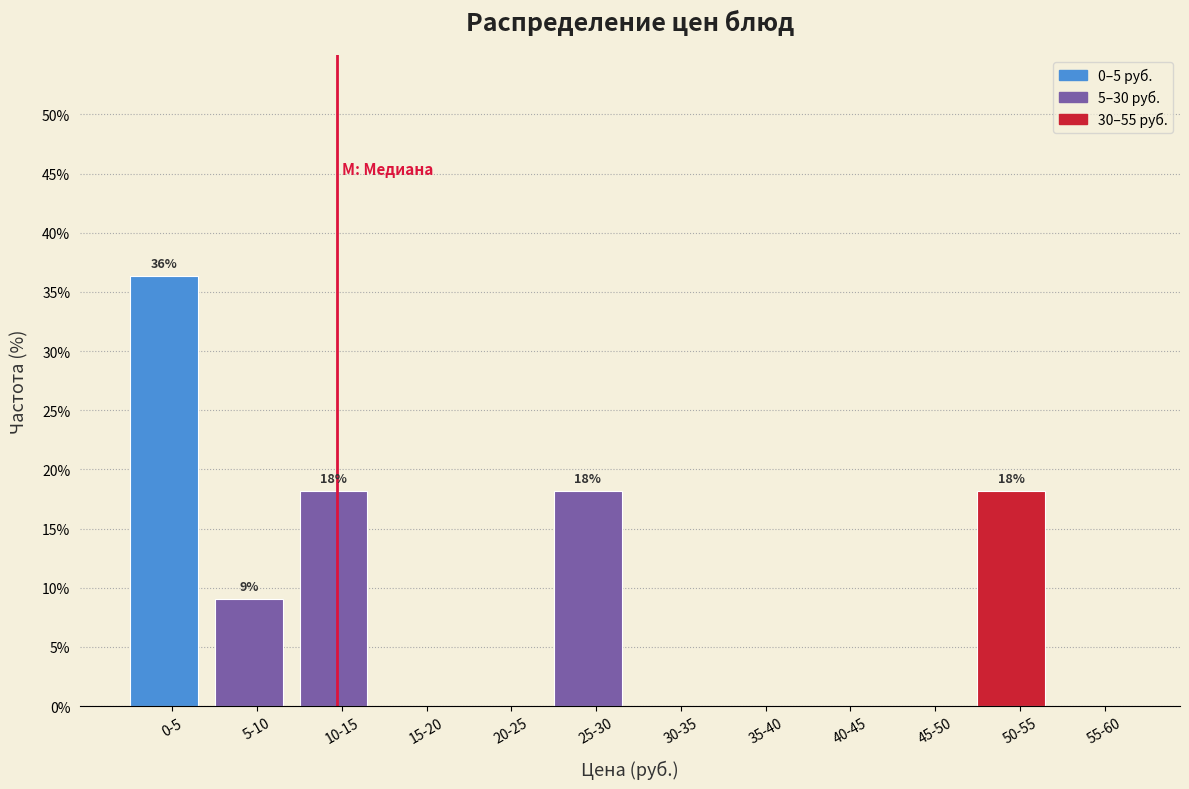

Reading left to right, extract all data points from this chart.

0-5=36.4	5-10=9.1	10-15=18.2	15-20=0.0	20-25=0.0	25-30=18.2	30-35=0.0	35-40=0.0	40-45=0.0	45-50=0.0	50-55=18.2	55-60=0.0